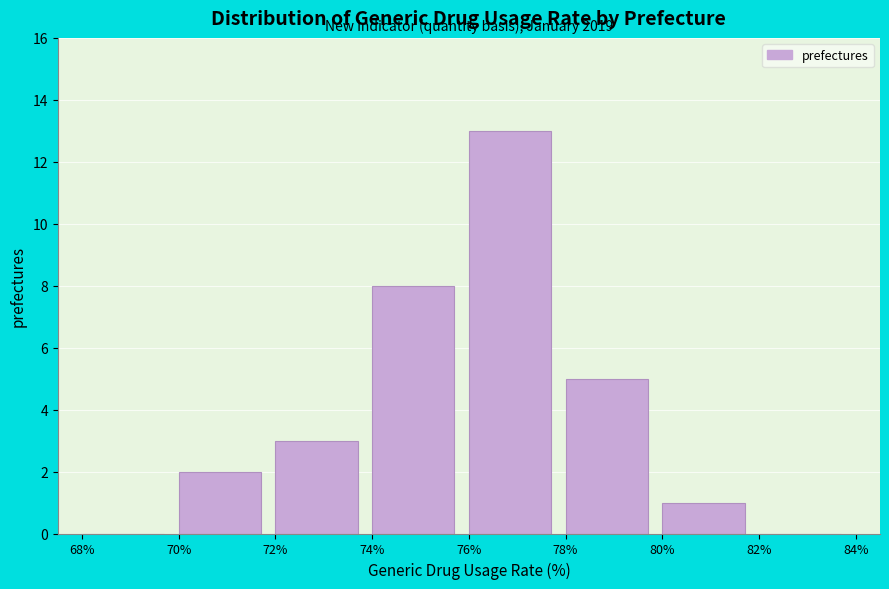

Over which range of the x-axis is the bar tallest?

76% to 78%